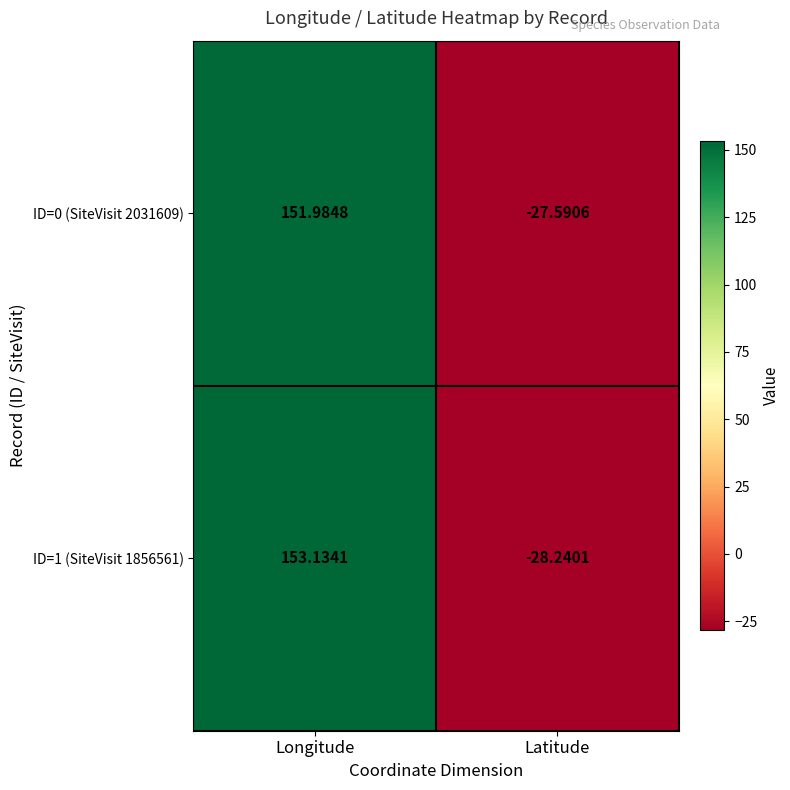

At which label does ID=1 (SiteVisit 1856561) first exceed 153?

Longitude